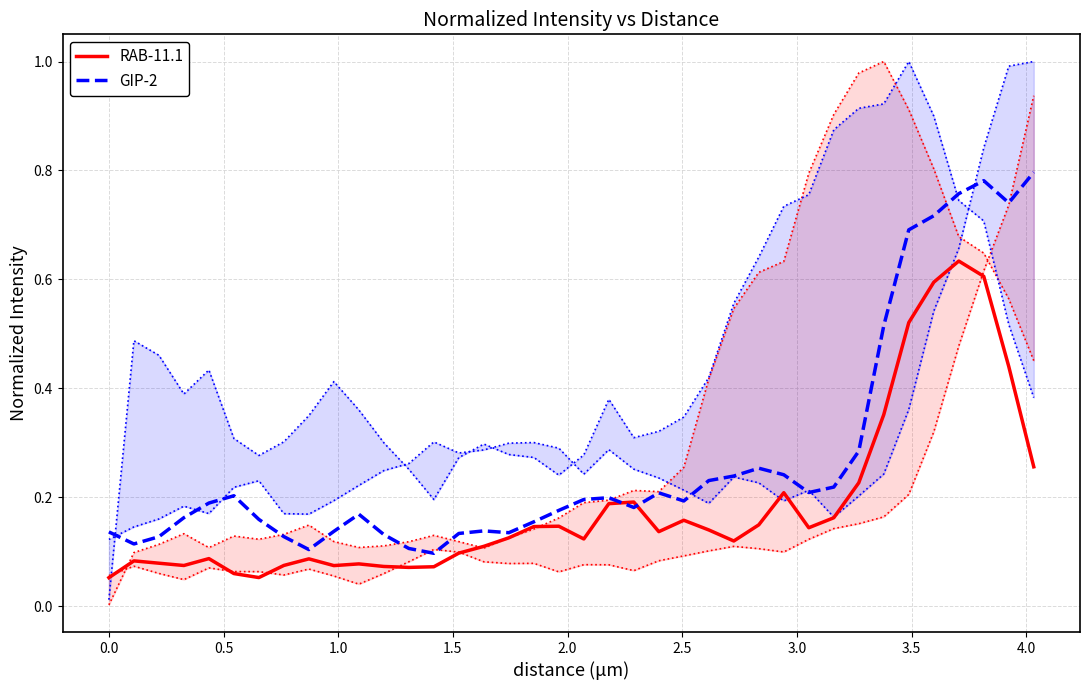

What is the maximum value for RAB-11.1?

0.6